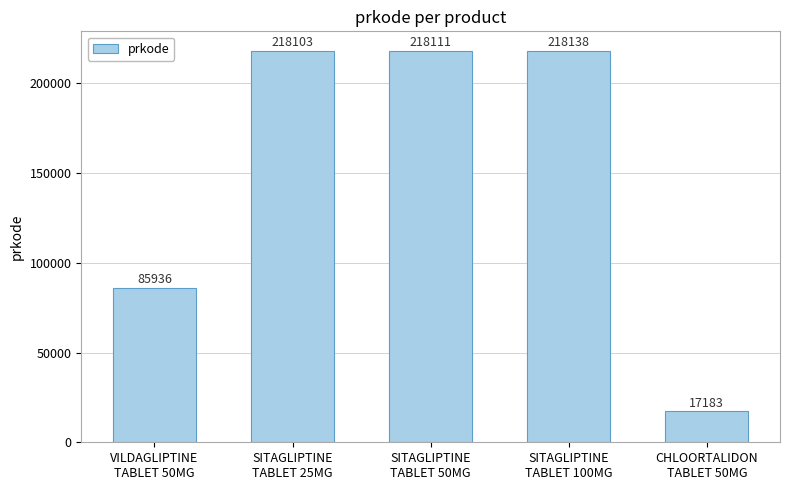

What is the value of the 1st bar from the left?

85936